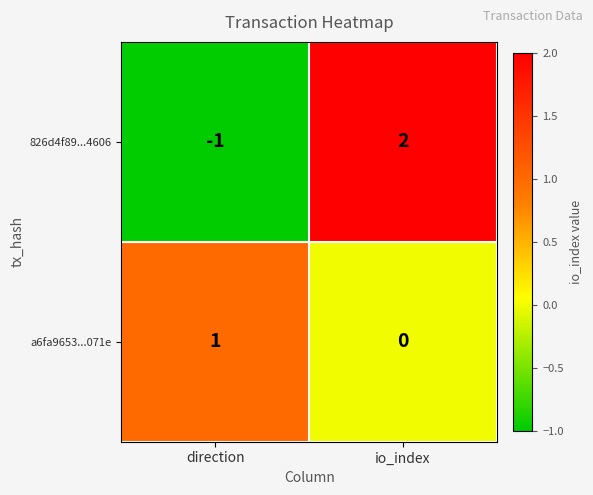

Between direction and io_index, which series saw the biggest shift?

826d4f89...4606